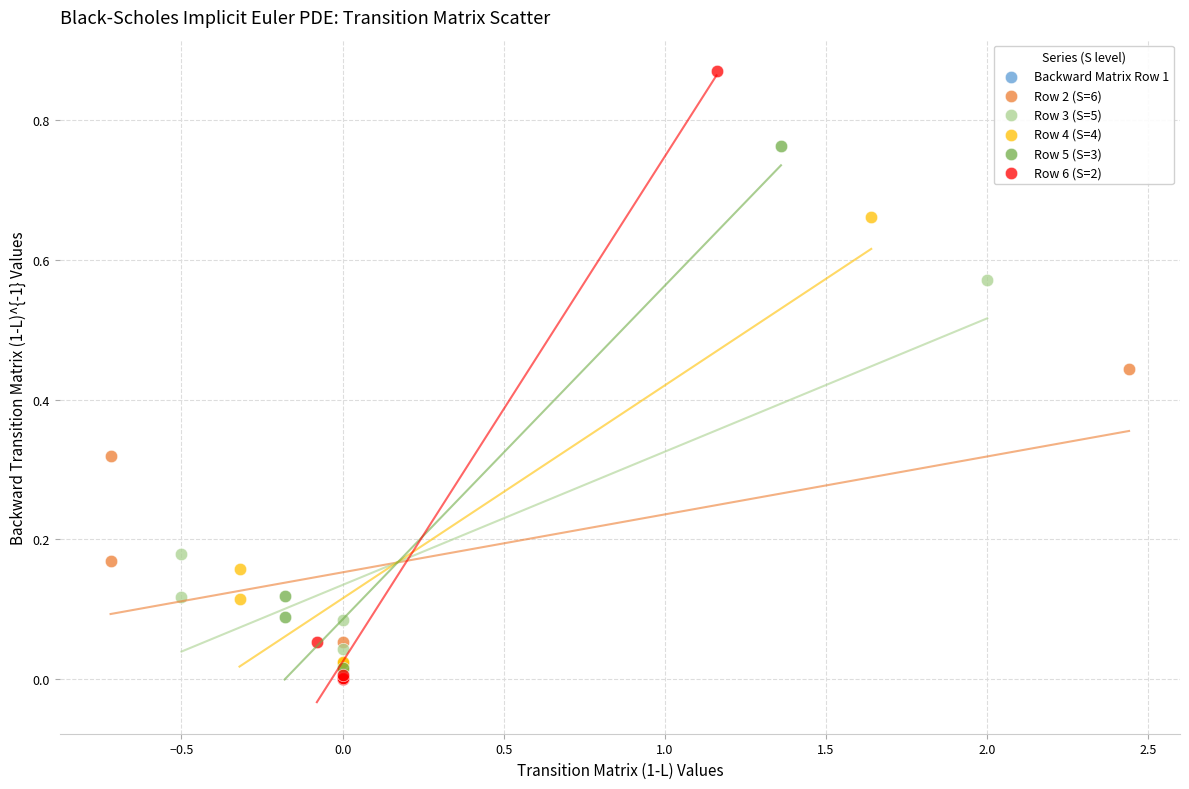

Which series contains the highest Y value?

Row 6 (S=2)